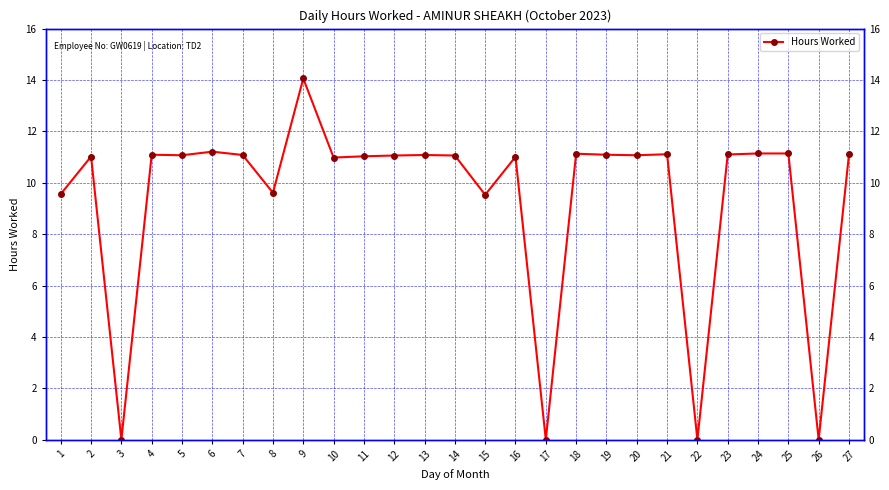

Reading left to right, transcribe all the data shown in this chart.

1=9.6	2=11.0	3=0.0	4=11.1	5=11.1	6=11.2	7=11.1	8=9.6	9=14.1	10=11.0	11=11.0	12=11.1	13=11.1	14=11.1	15=9.5	16=11.0	17=0.0	18=11.1	19=11.1	20=11.1	21=11.1	22=0.0	23=11.1	24=11.1	25=11.1	26=0.0	27=11.1